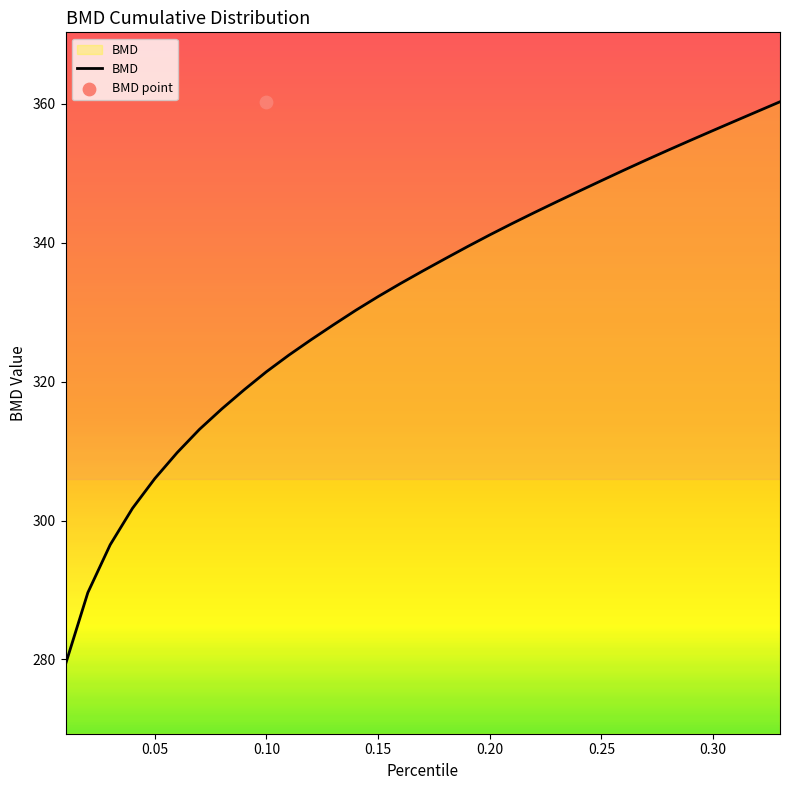

What is the highest value of the BMD series?

360.3